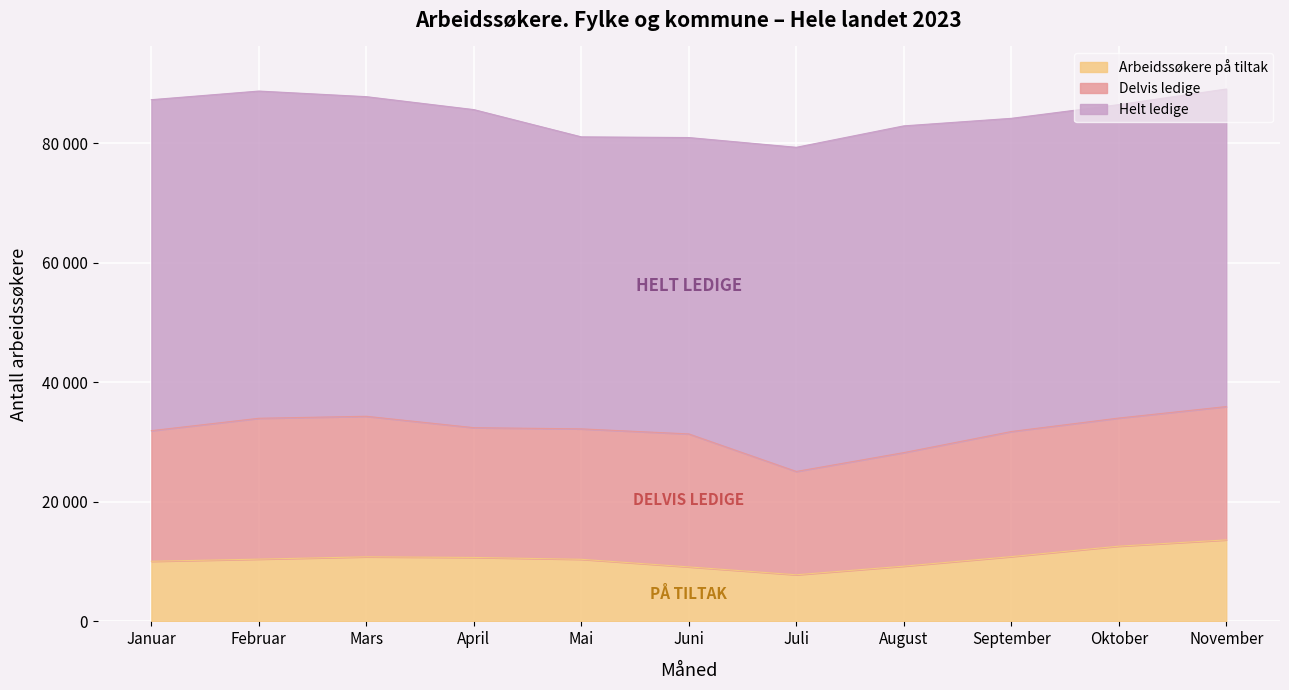

Between November and Oktober, which is larger?

November